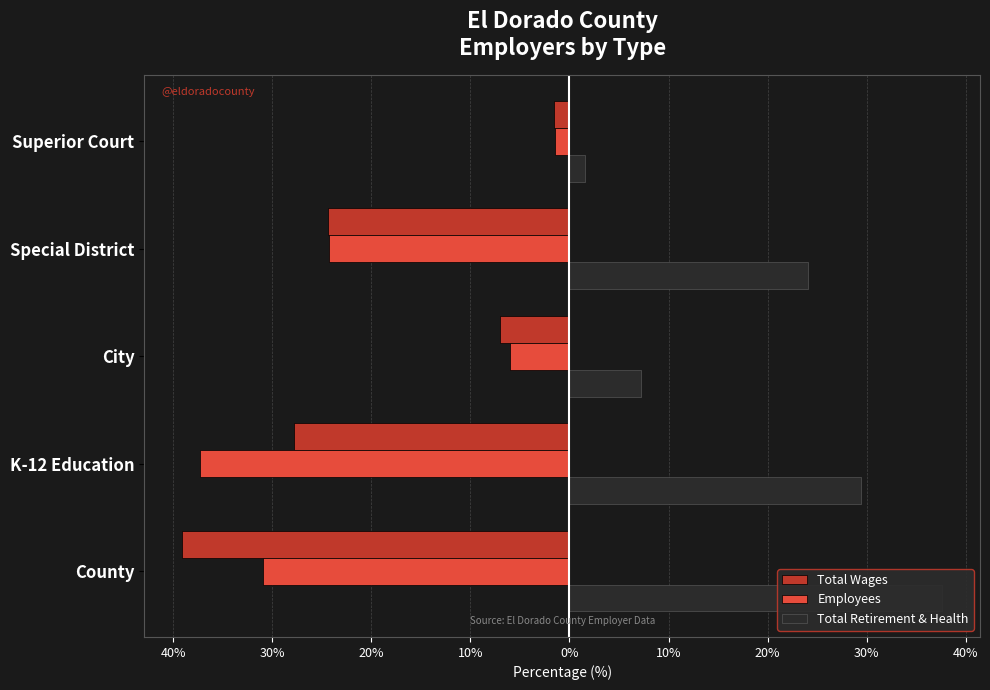

How many values in the Total Retirement & Health series are below 24?

2